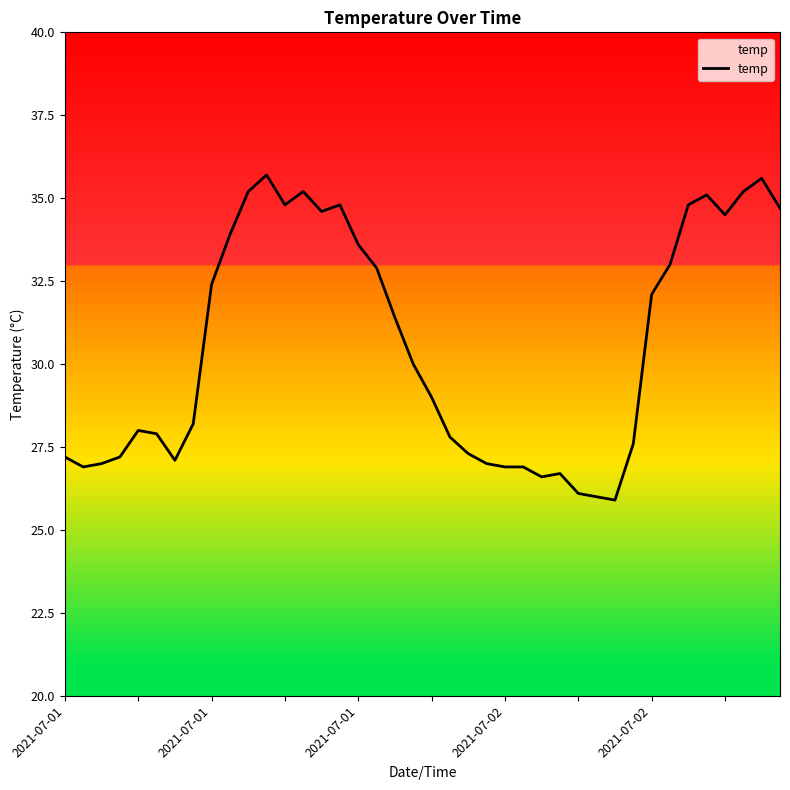

Reading right to left, list all the values displayed in this chart.

34.7	35.6	35.2	34.5	35.1	34.8	33.0	32.1	27.6	25.9	26.0	26.1	26.7	26.6	26.9	26.9	27.0	27.3	27.8	29.0	30.0	31.4	32.9	33.6	34.8	34.6	35.2	34.8	35.7	35.2	33.9	32.4	28.2	27.1	27.9	28.0	27.2	27.0	26.9	27.2